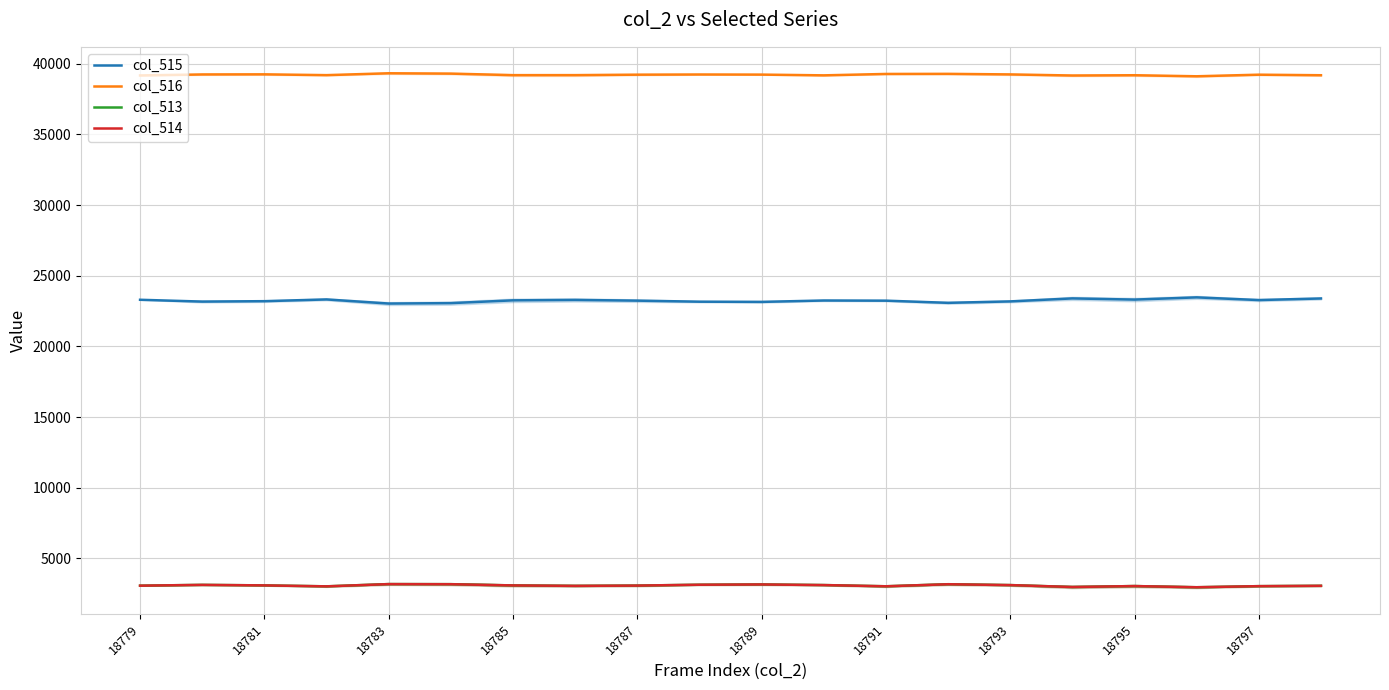

How many lines are shown in the chart?

4